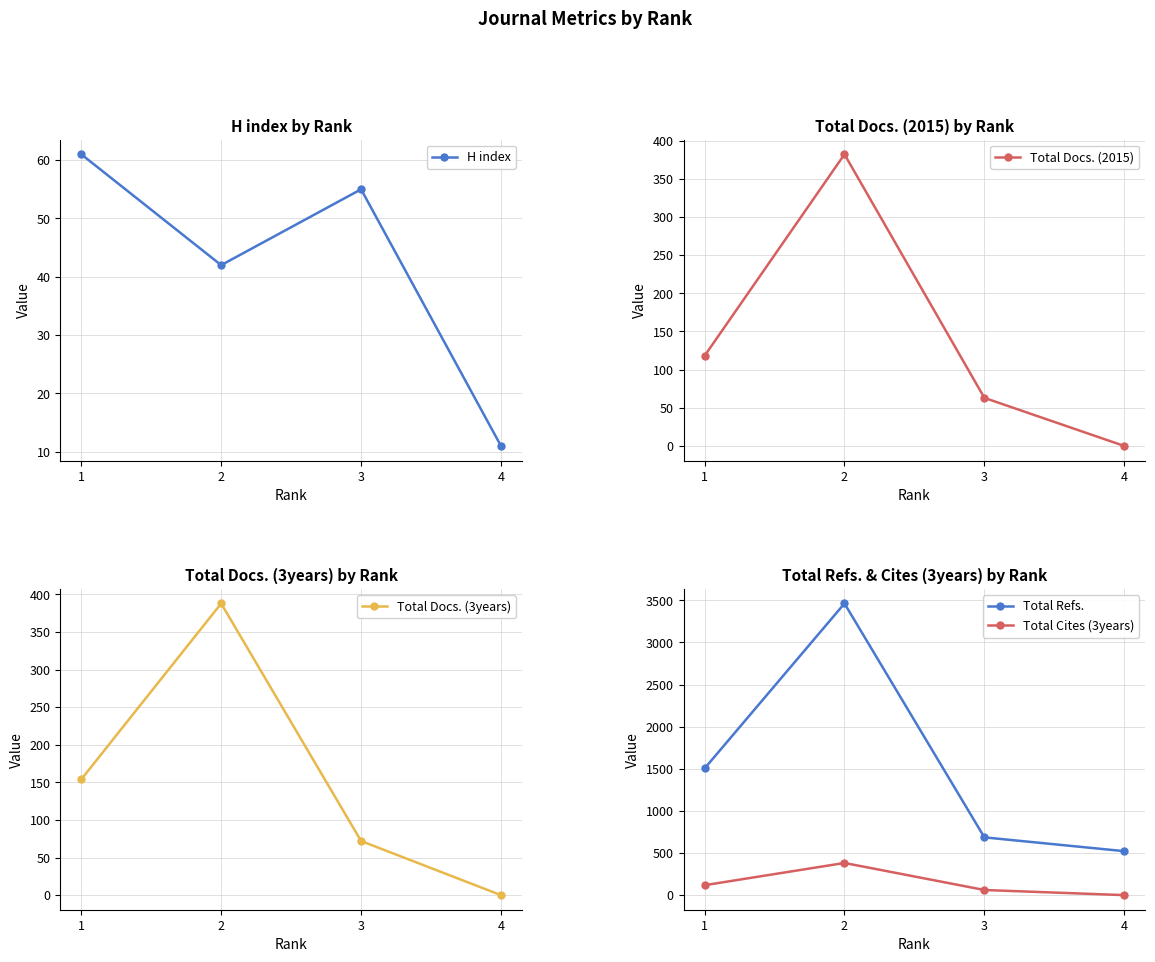

At how many categories does at least one series exceed 967?

2